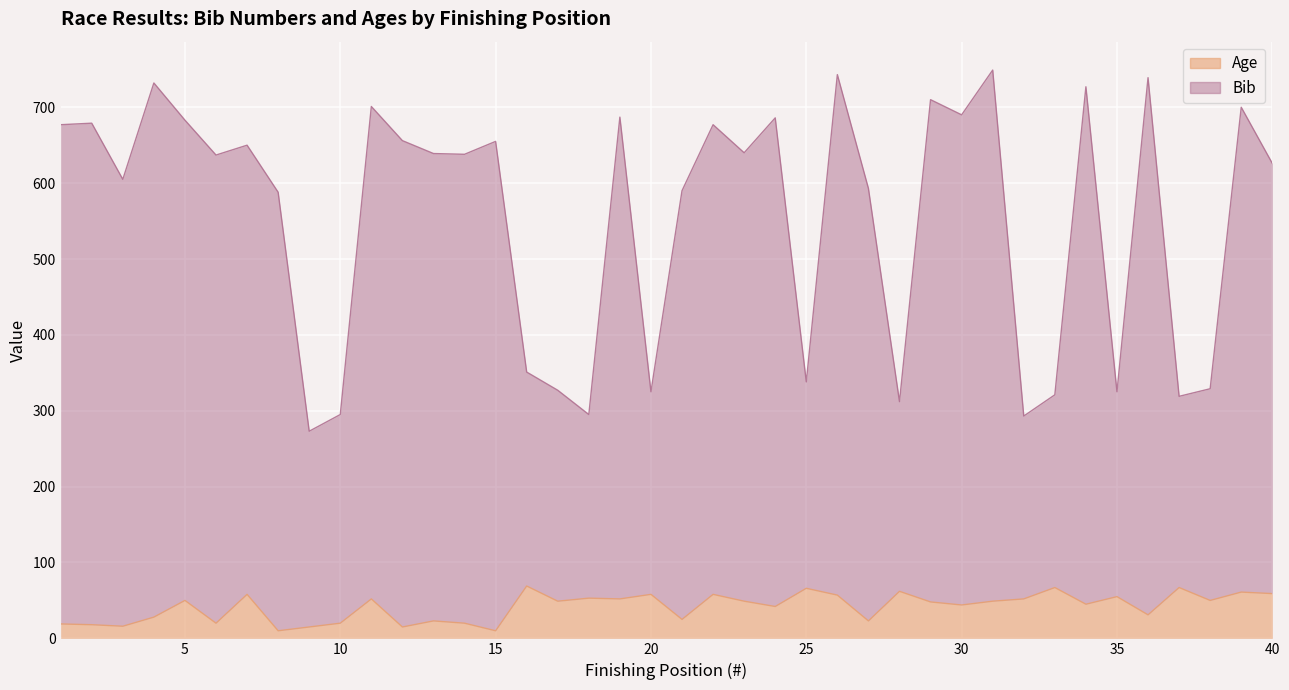

What is the minimum value for Age?

10